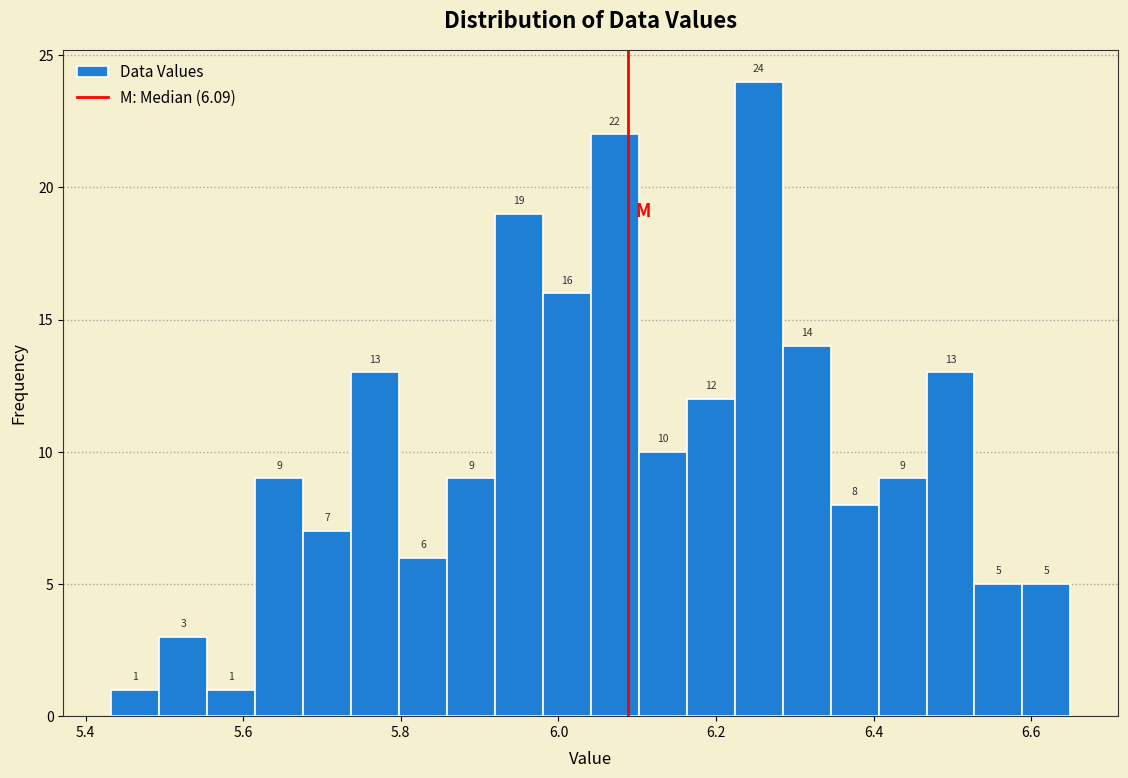

Read against the x-axis, roughly where is the centre of the tallest bar?

6.26